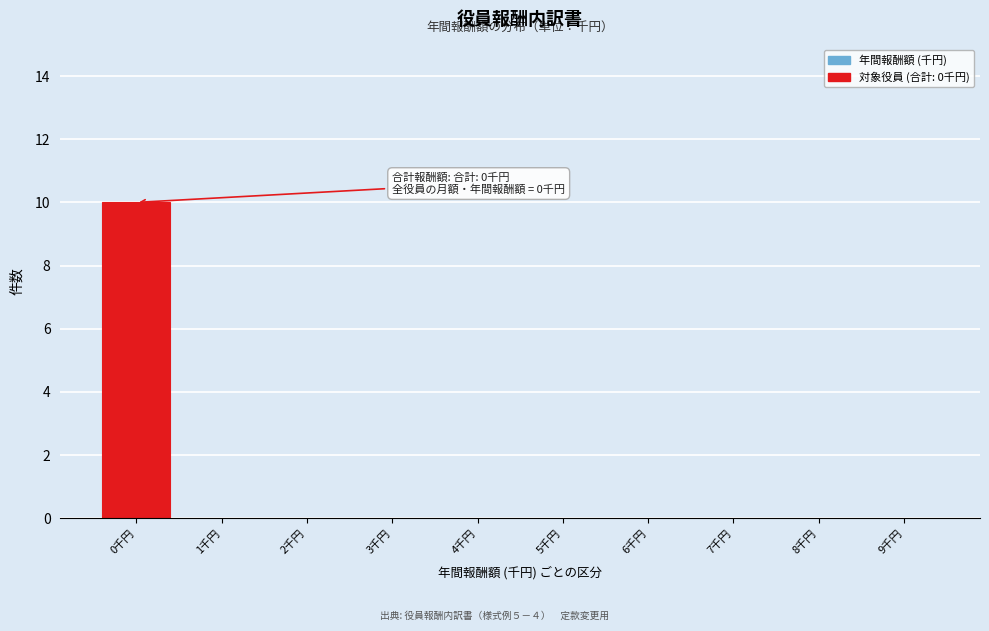

Reading left to right, what are all the values shown in this chart?

0千円=10	1千円=0	2千円=0	3千円=0	4千円=0	5千円=0	6千円=0	7千円=0	8千円=0	9千円=0